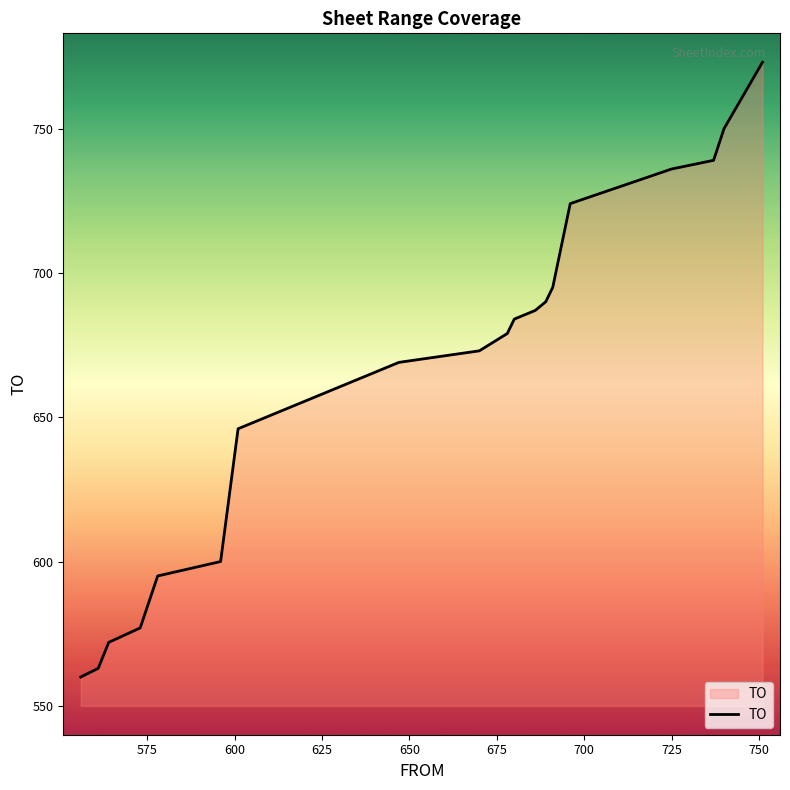

What is the smallest value displayed?

560